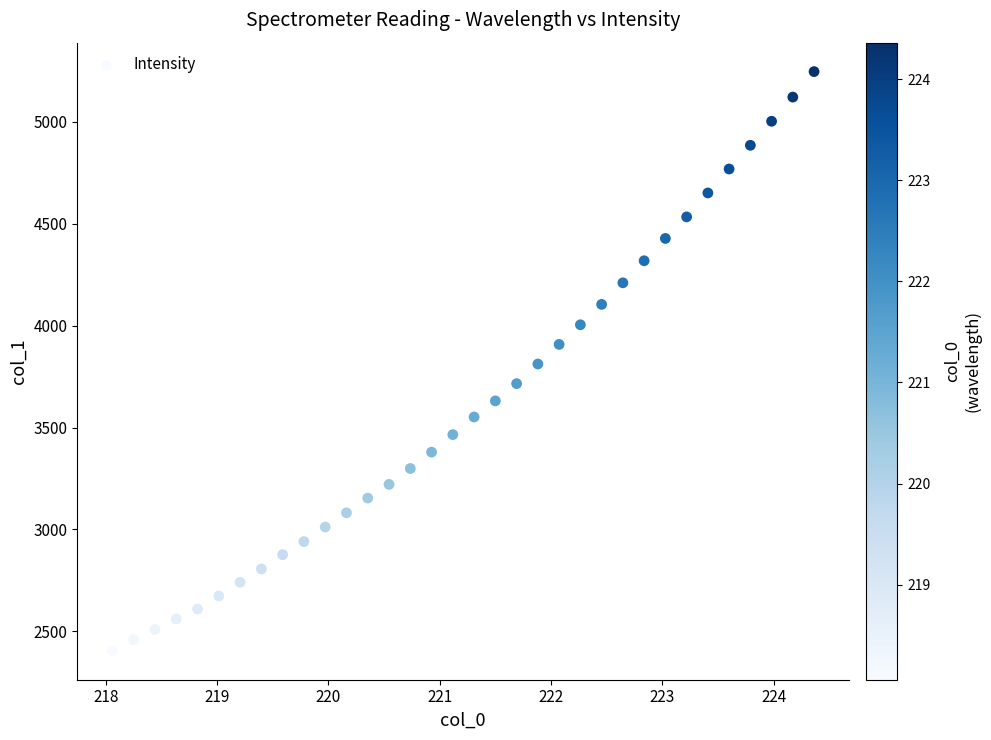

What is the range of X values (max minus min)?

6.3